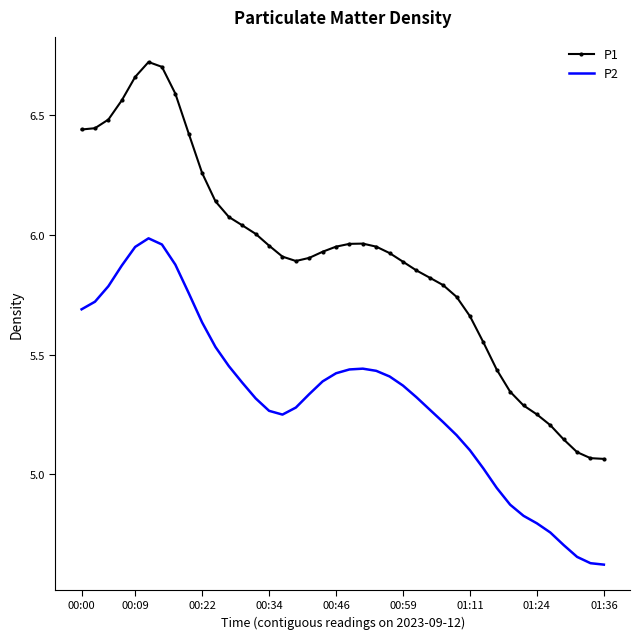

List the series in order of their overall mean, lowest first.

P2, P1